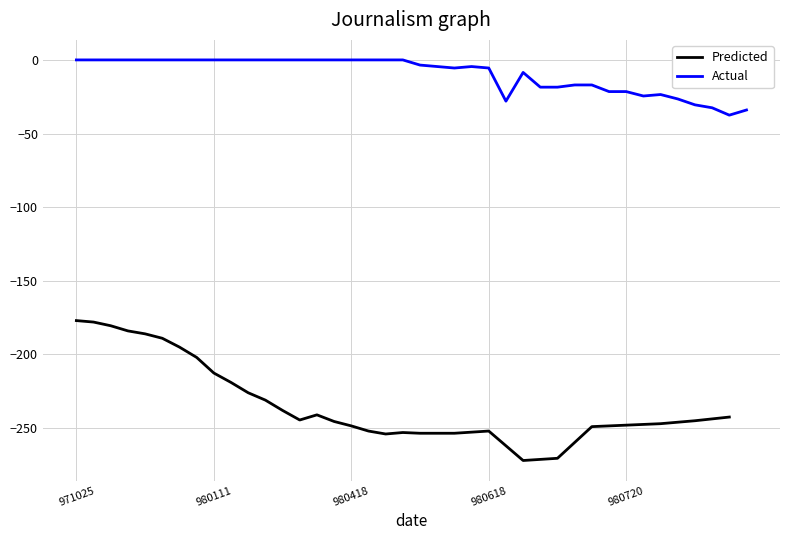

True or false: the data shows 0.0 at 14.

True